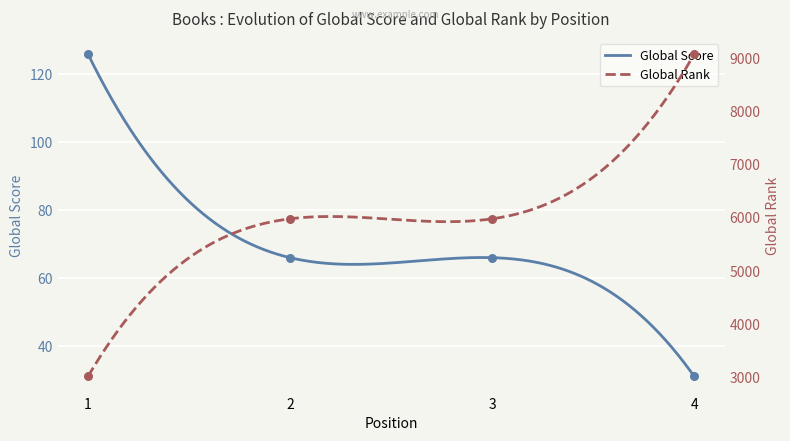

What are all the series names shown in the legend?

Global Score, Global Rank